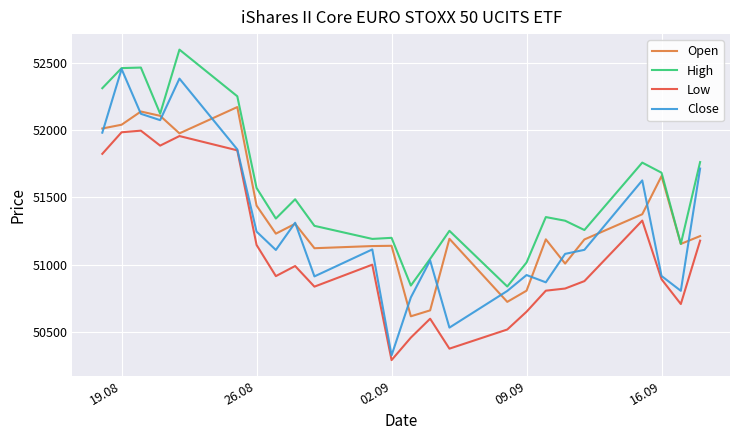

Which series has the largest total across all categories?

High